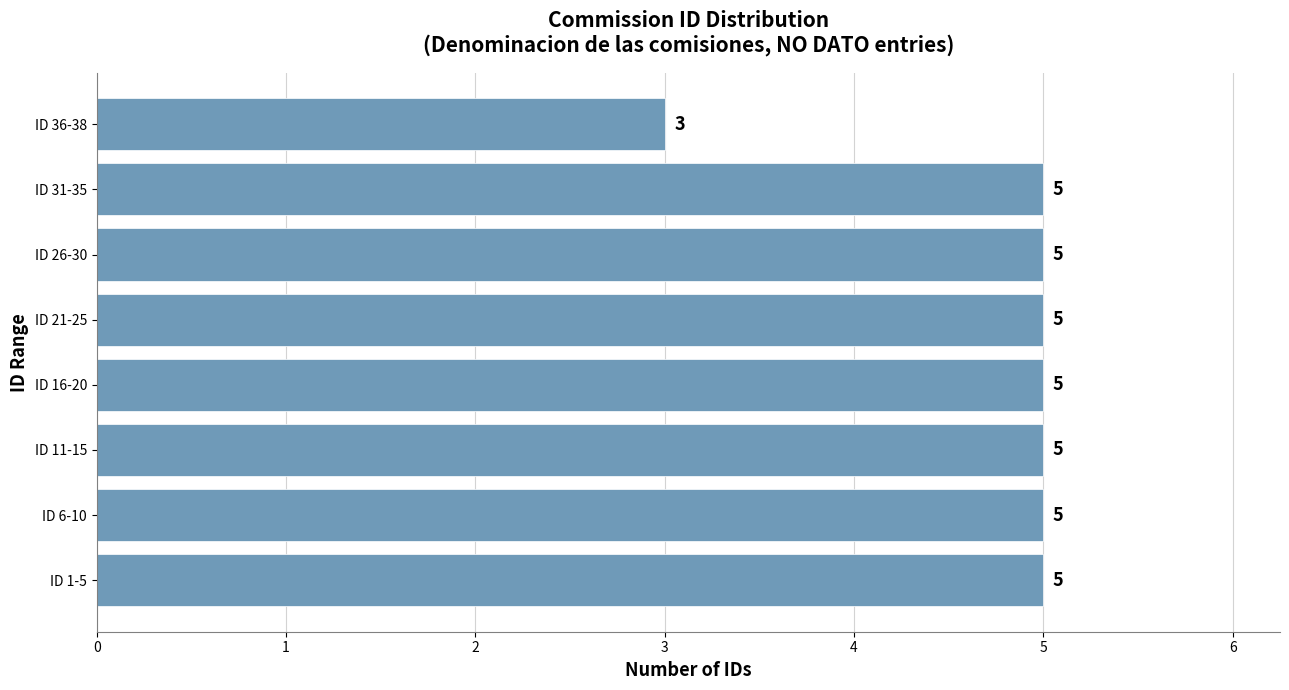

Reading bottom to top, what are all the values shown in this chart?

5	5	5	5	5	5	5	3